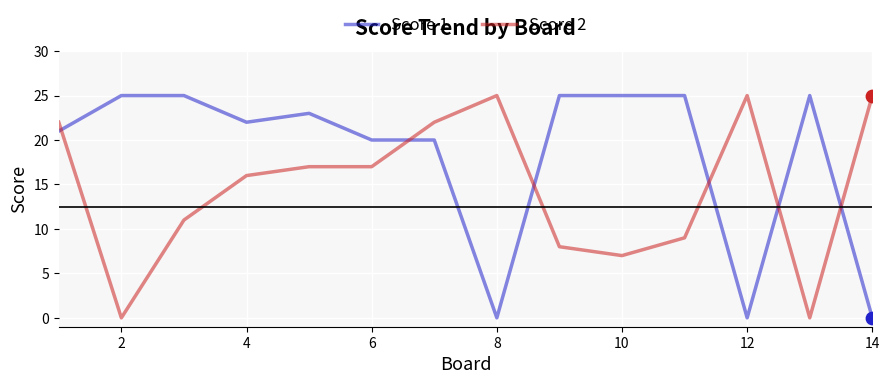

Which series has the largest total across all categories?

Score 1